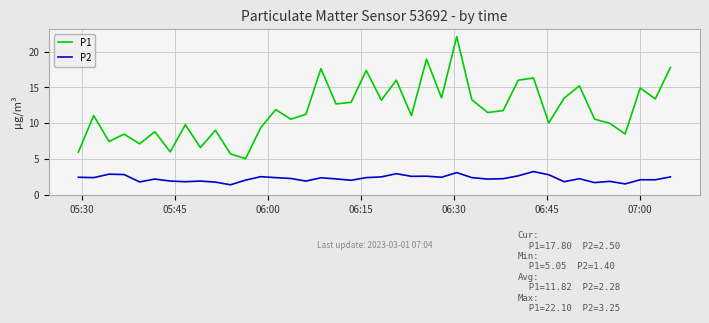

Which series has the largest range (max minus min)?

P1